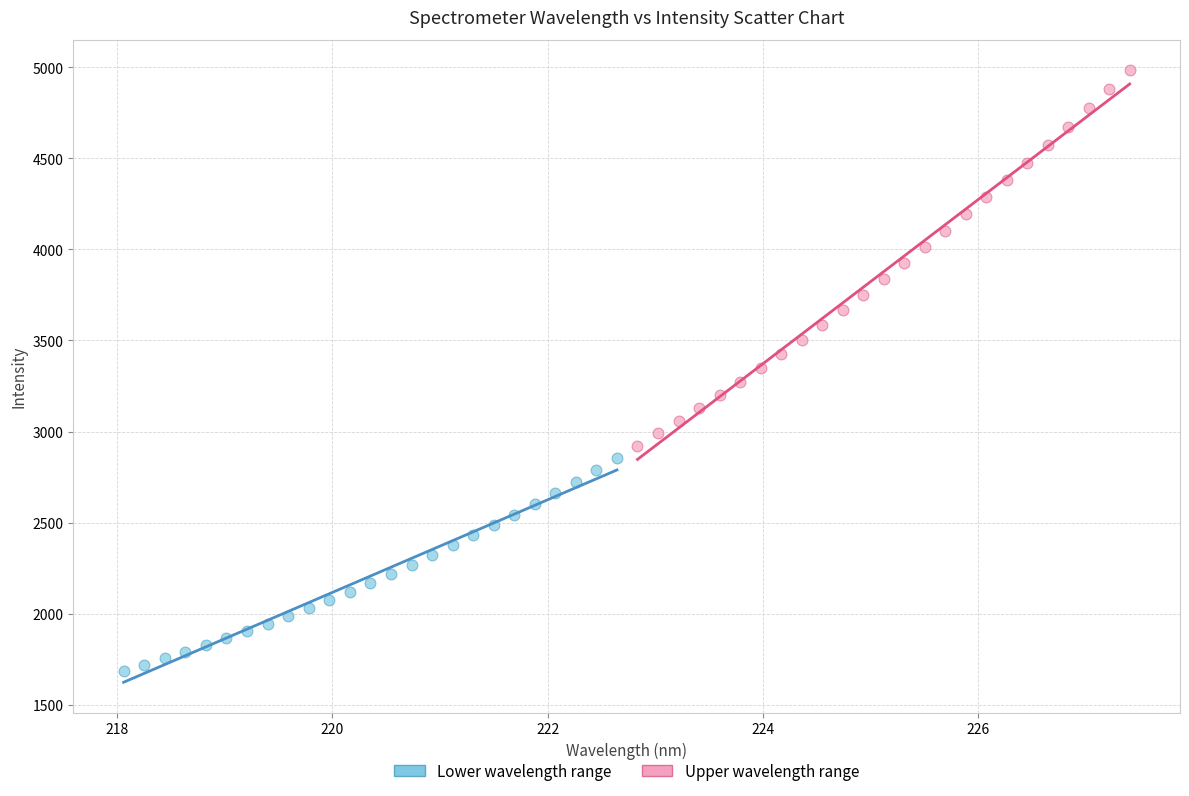

Which series contains the highest Y value?

Upper wavelength range